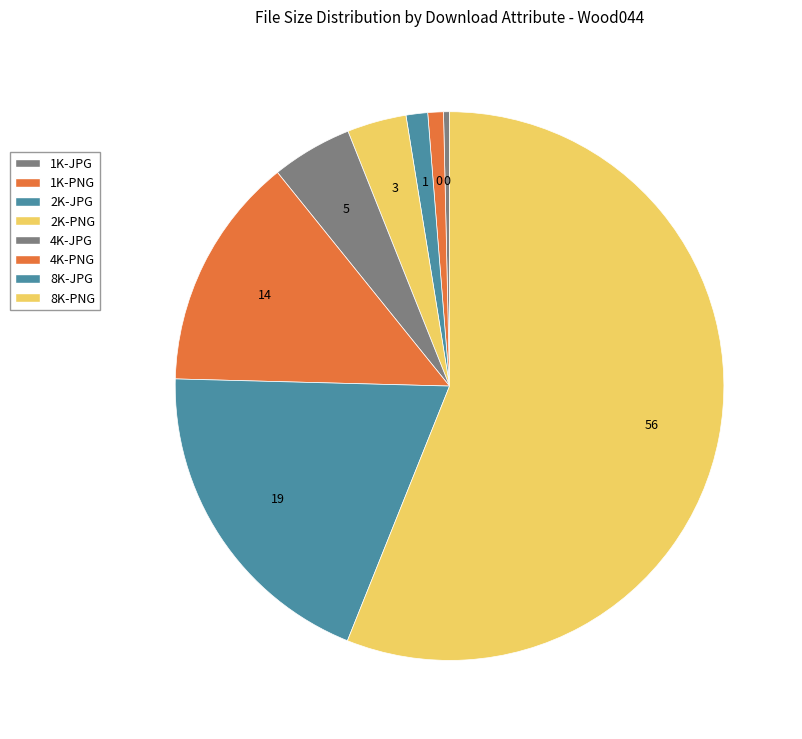

Count the number of slices in the pie.

8